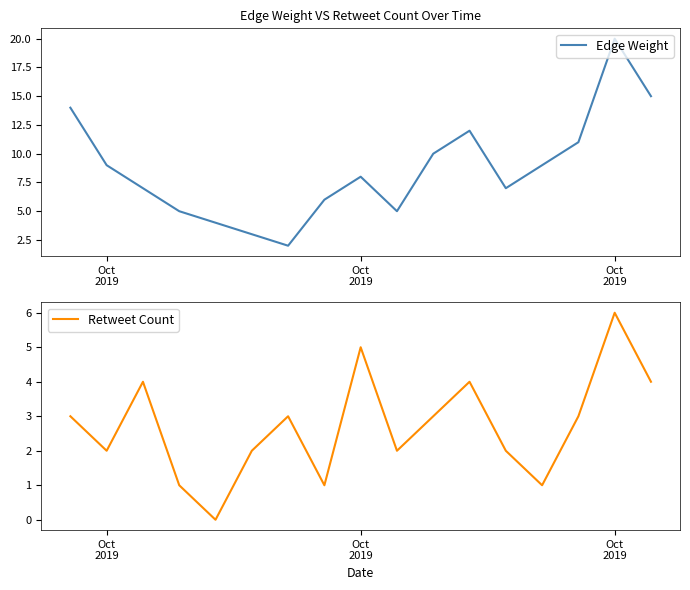

How many data points in Edge Weight are less than 8?

8